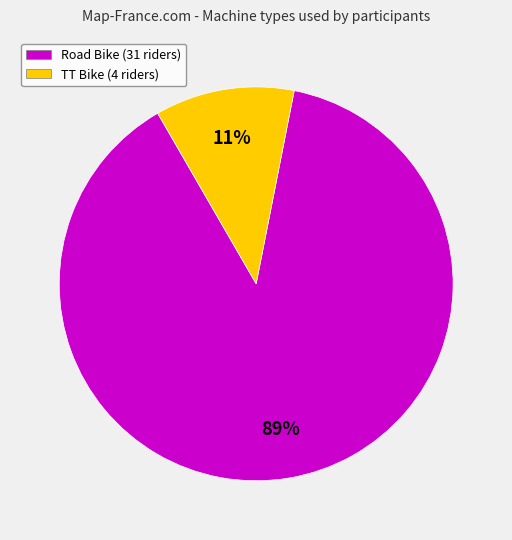

The TT Bike slice represents 1% of the pie. True or false?

False